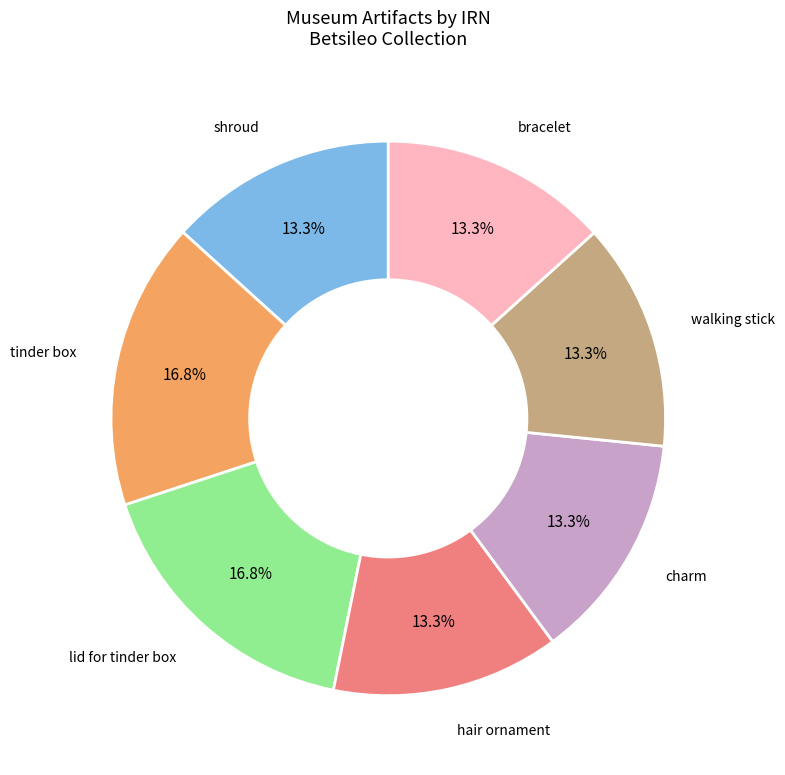

What percentage is NOT represented by hair ornament?

86.7%